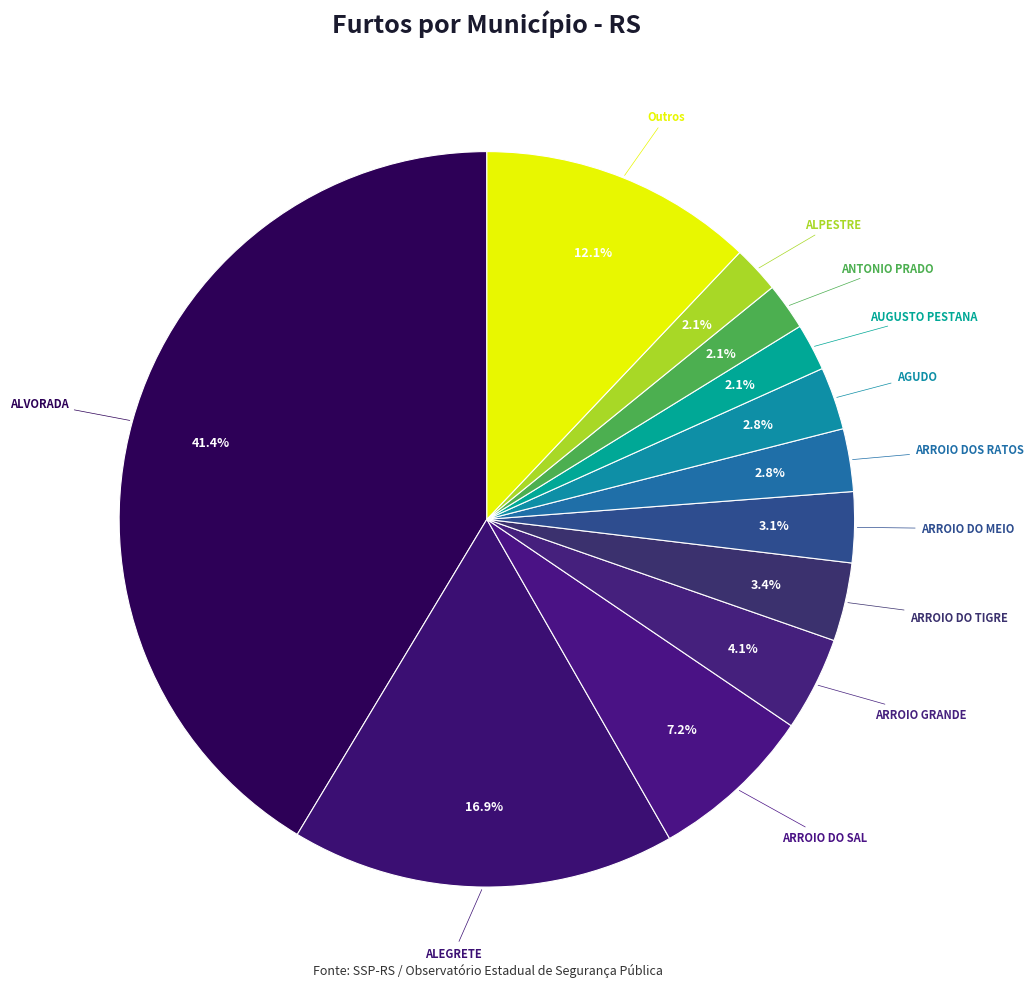

Count the number of slices in the pie.

12